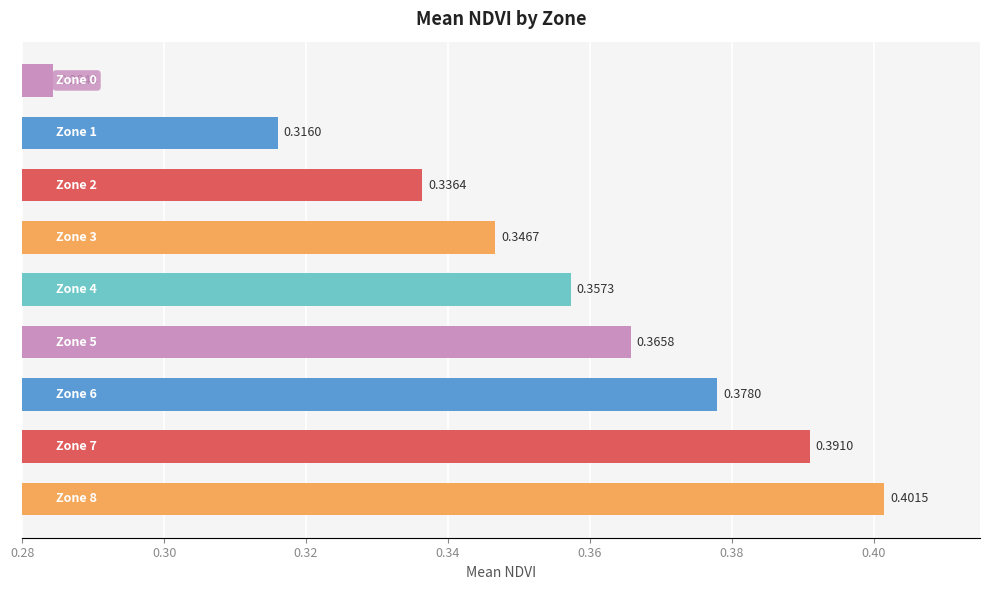

Does the chart contain any negative values?

No